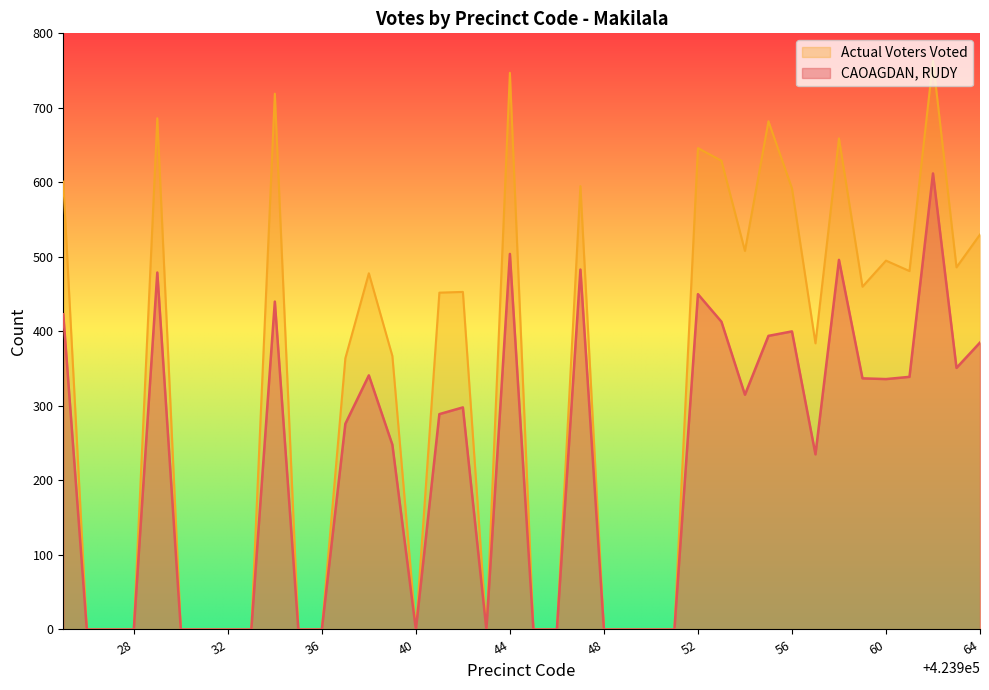

Which series has the widest spread of values?

Actual Voters Voted